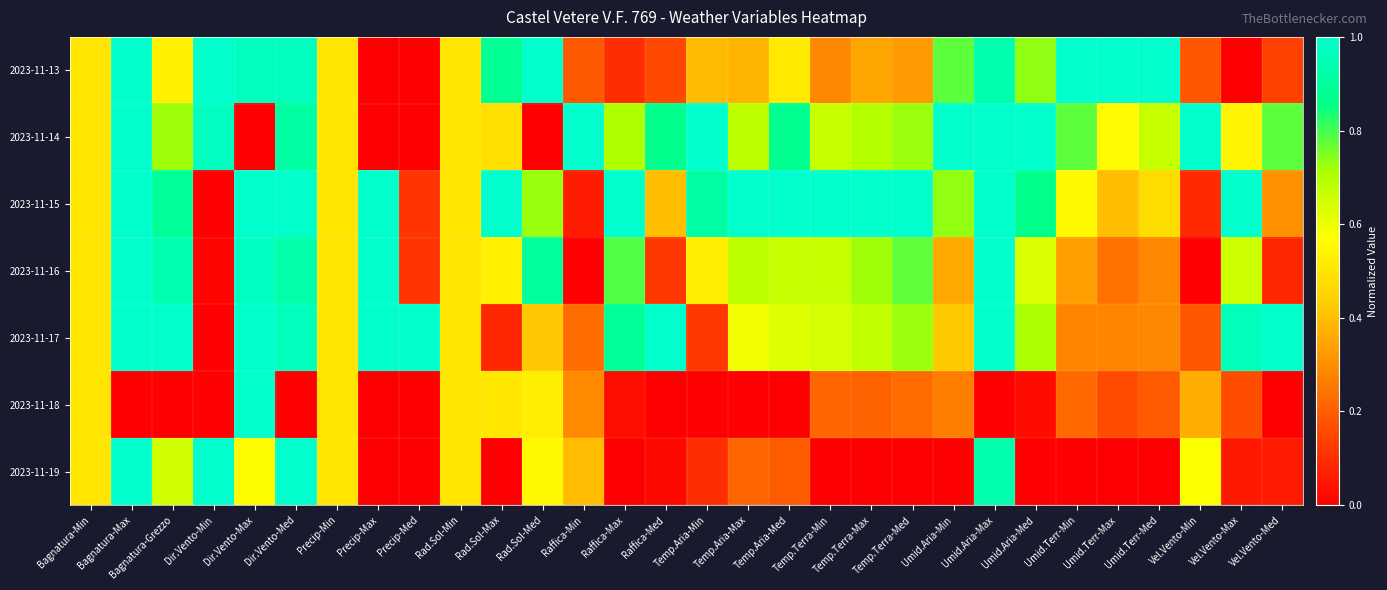

Between Bagnatura-Grezzo and Rad.Sol-Min, which is larger?

Bagnatura-Grezzo